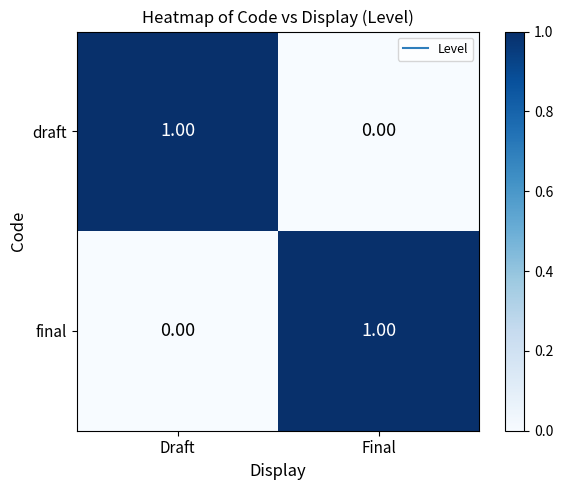

List the labels in order of final value, largest first.

Final, Draft